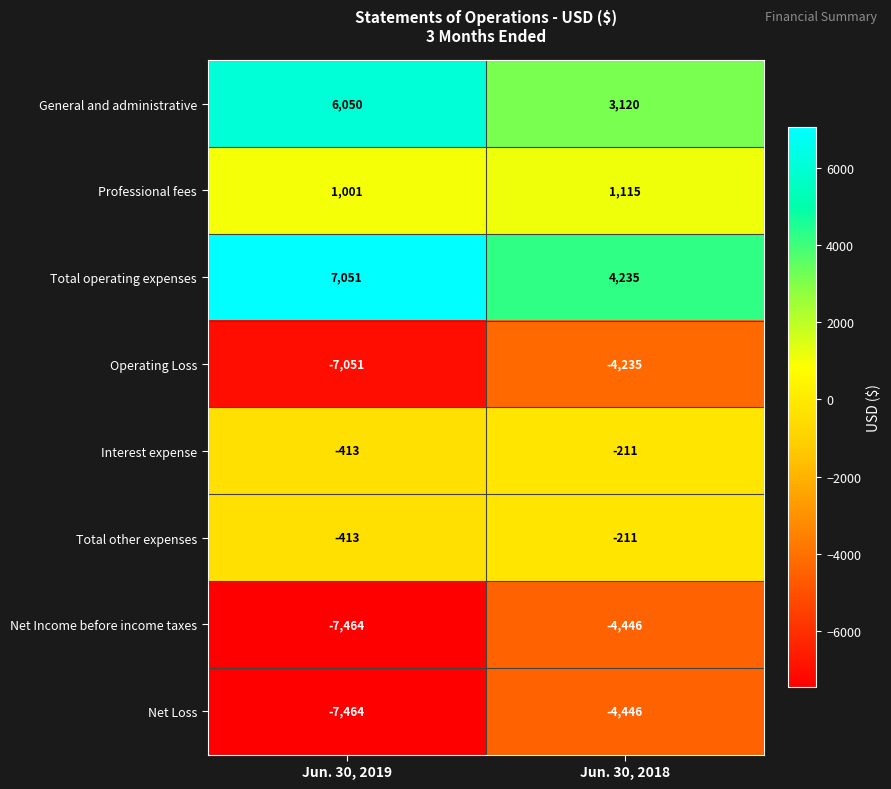

At which category is the sum across all series the highest?

Jun. 30, 2018